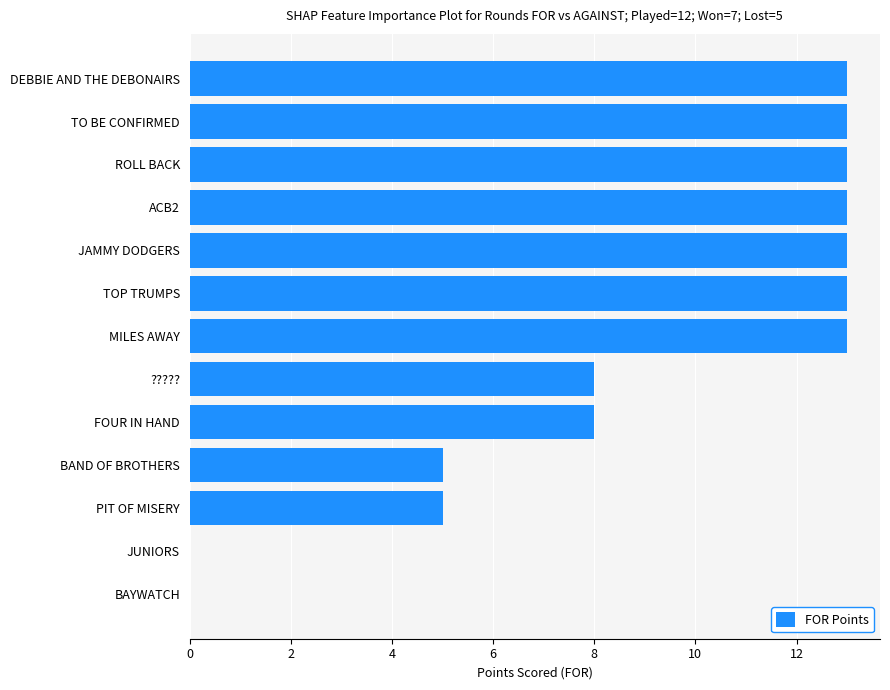

What is the maximum value shown in the chart?

13